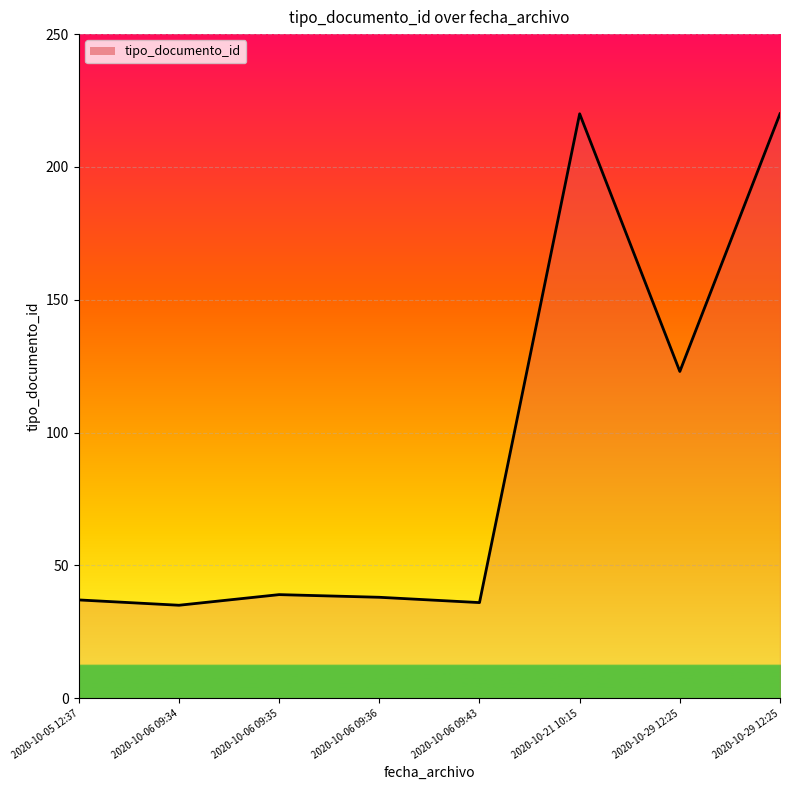

Does the chart display data point markers on the line(s)?

No